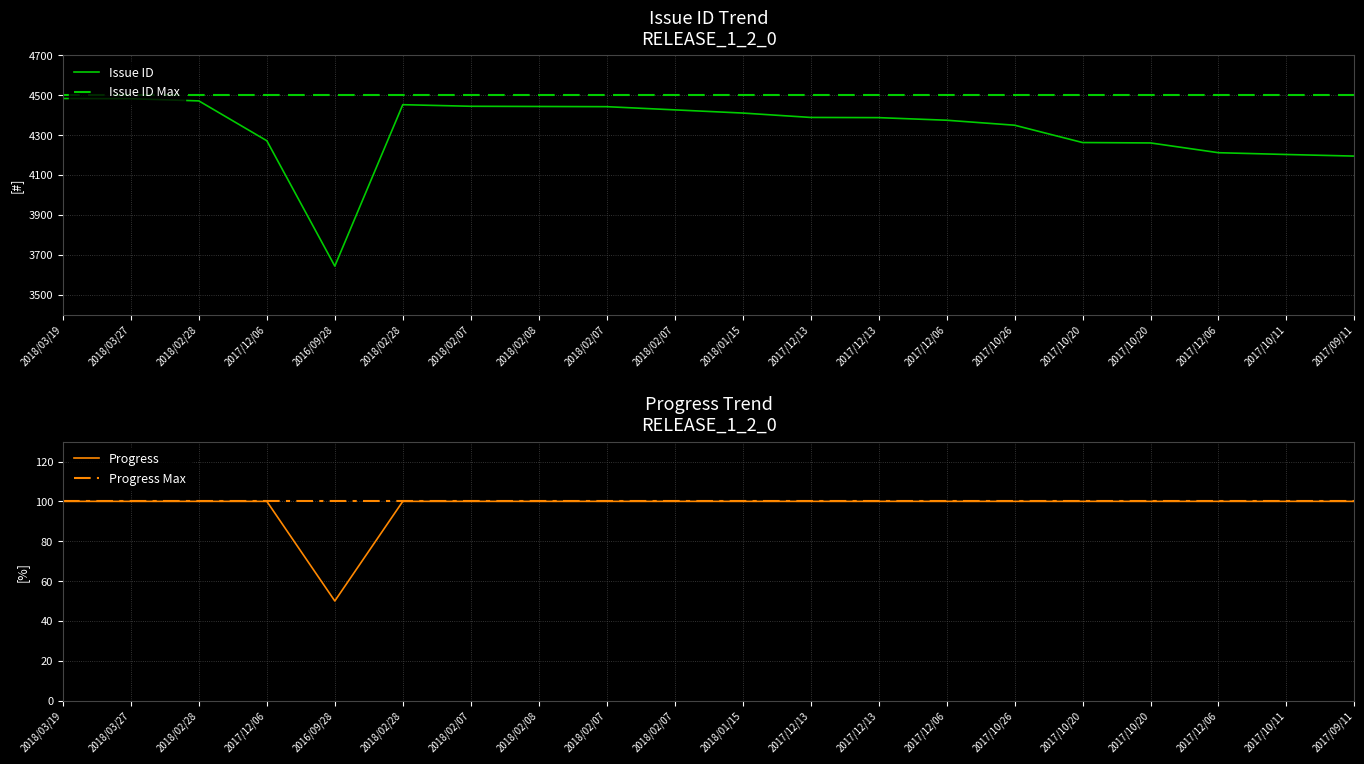

True or false: Issue ID has a value of 4453 at 2018/02/28.

True